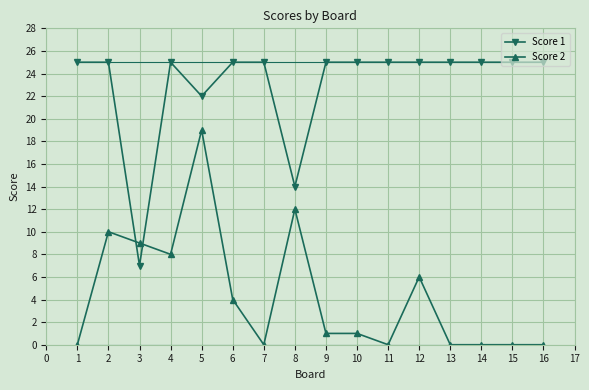

How many lines are shown in the chart?

2